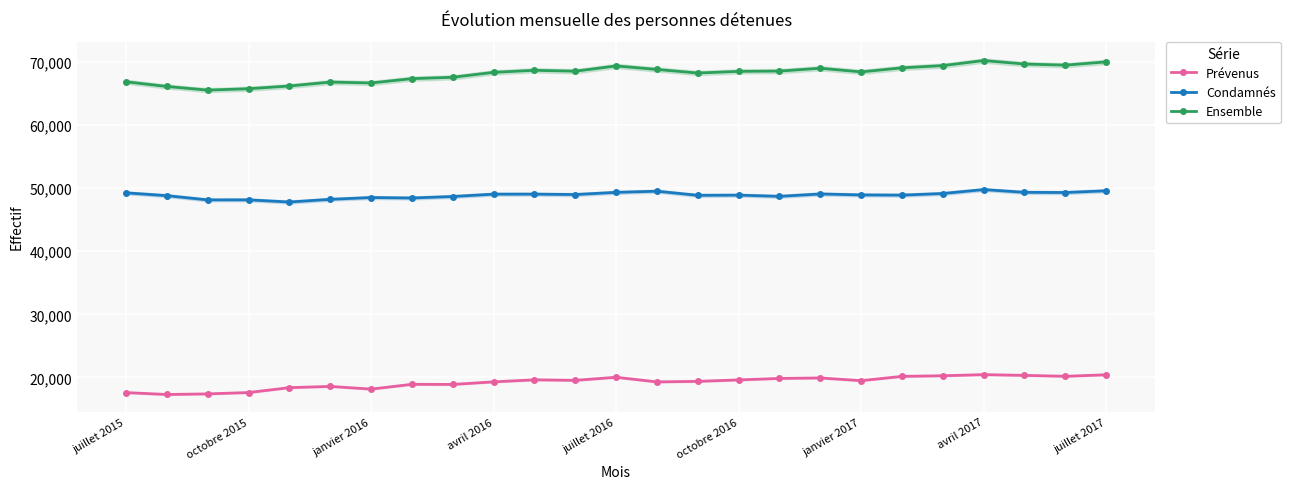

True or false: Condamnés and Ensemble intersect in this chart.

False